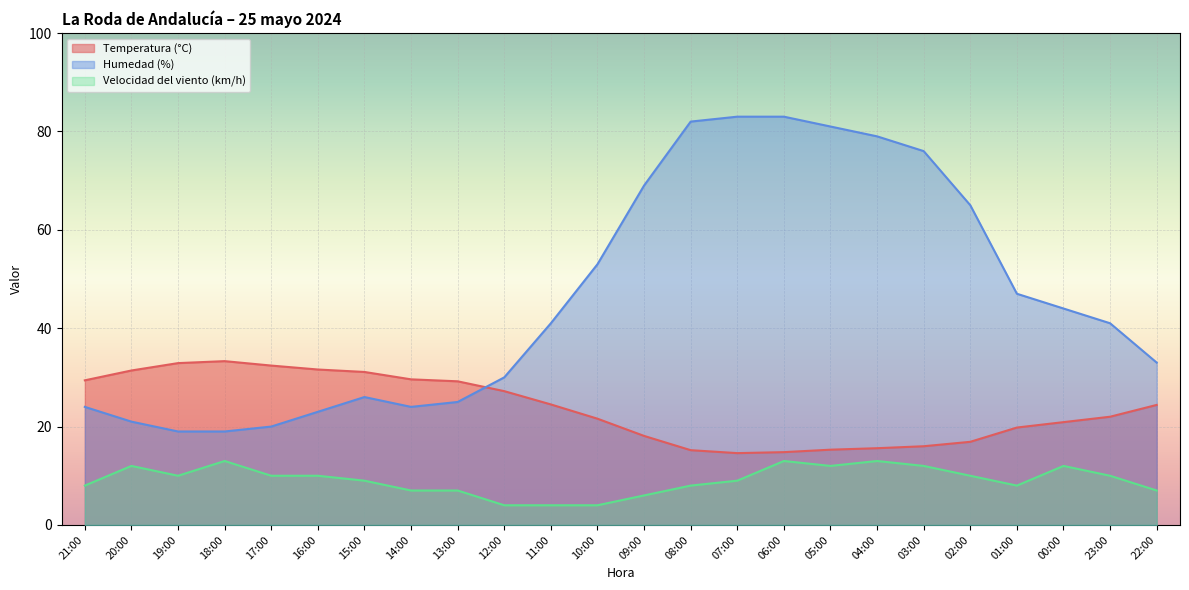

What position from the left is 23:00?

23